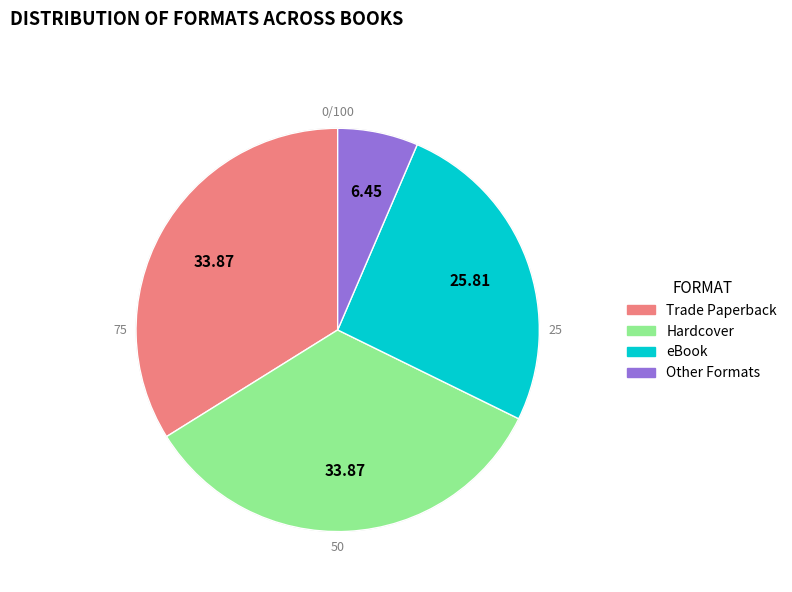

How much of the chart is everything except Hardcover?

66.1%